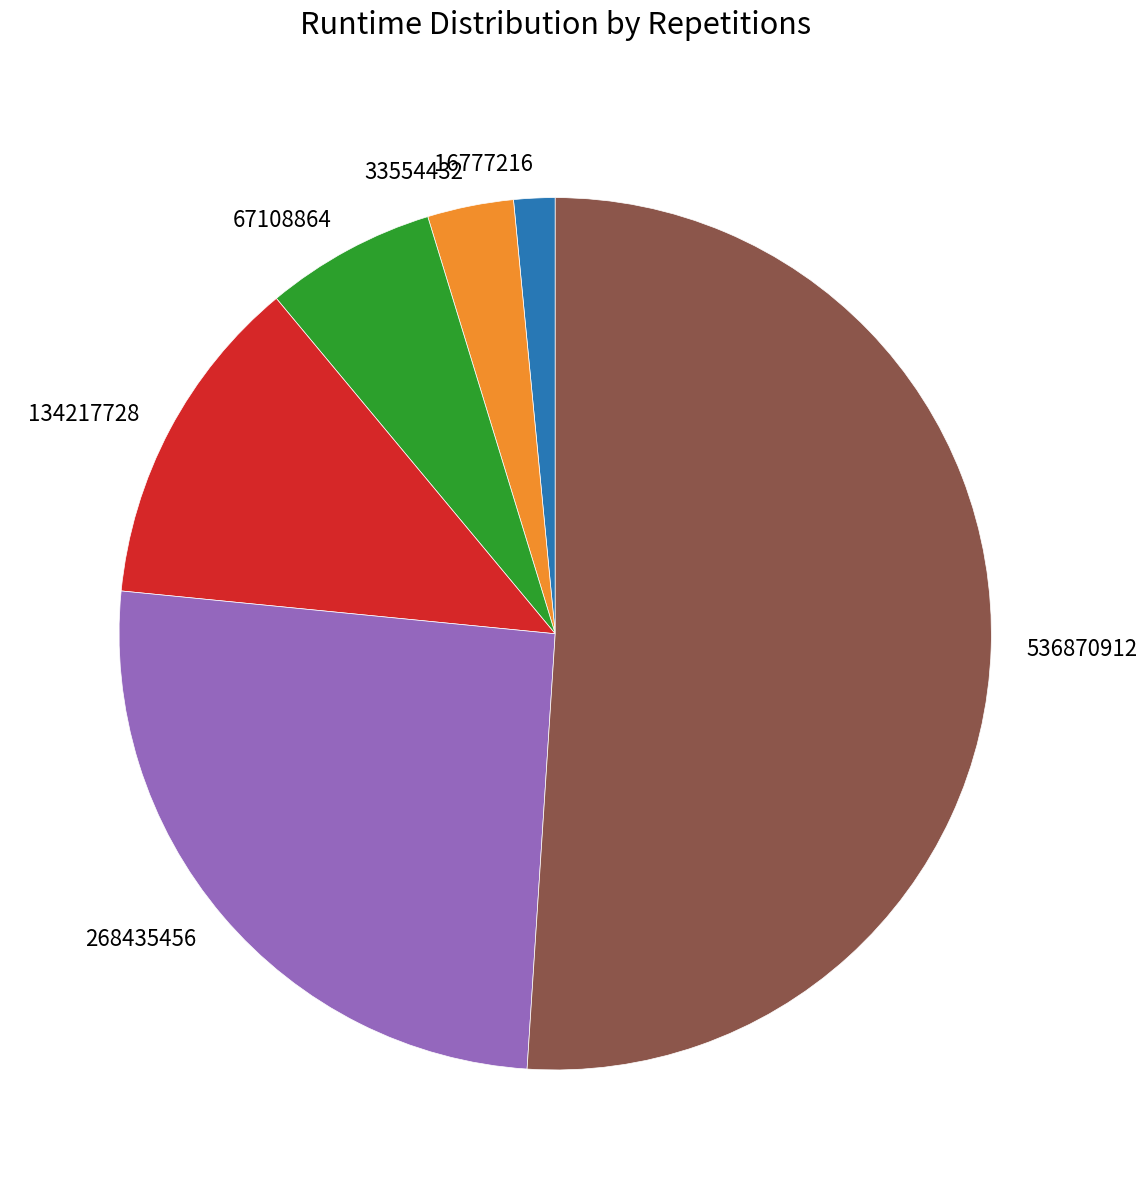

Is there a majority slice in this chart?

Yes